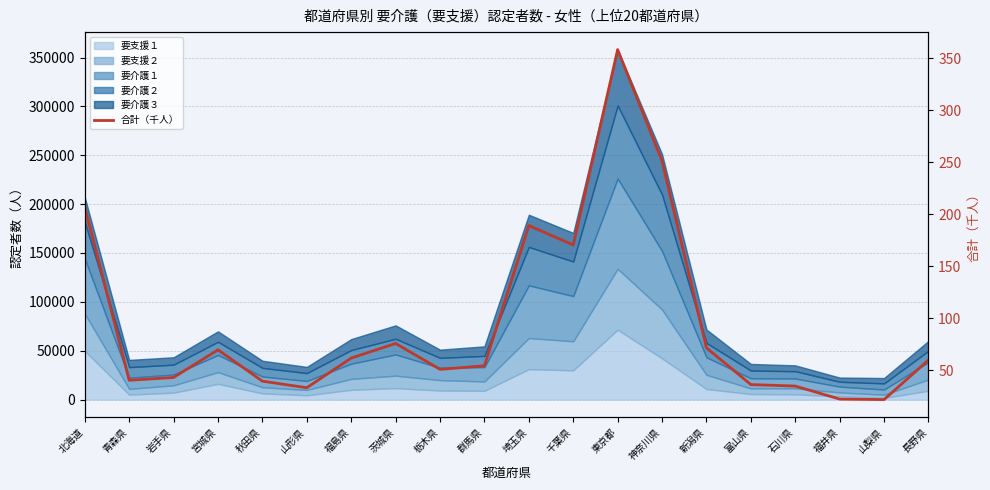

How many categories are shown in the chart?

20